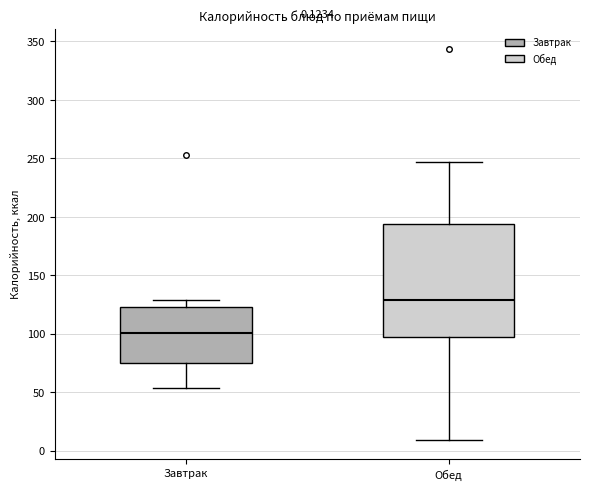

Which box has the highest median line?

Обед